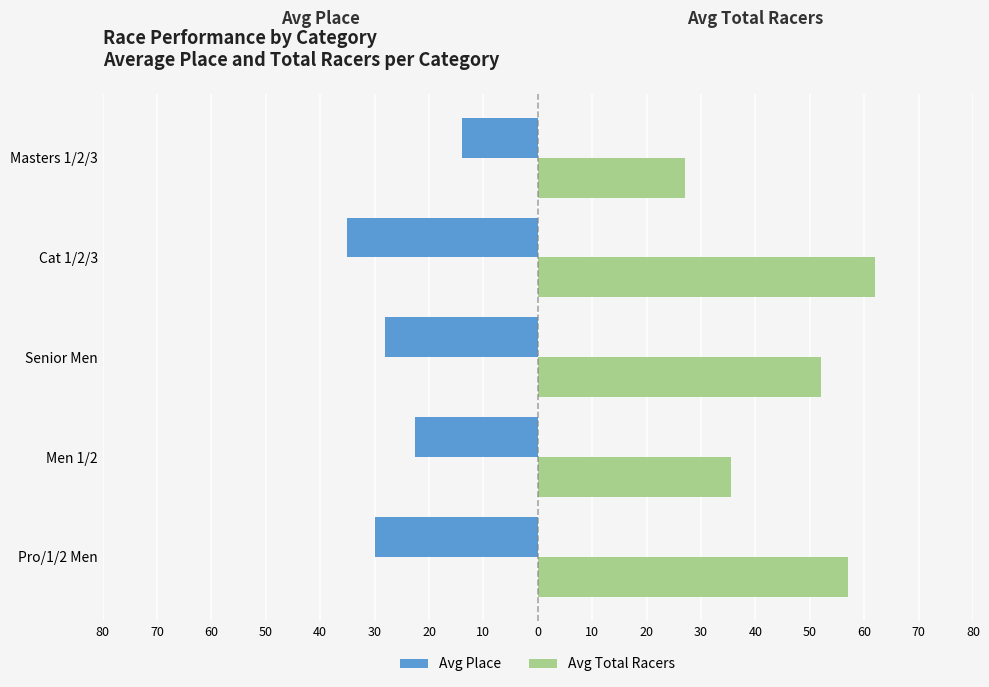

What is the maximum value shown in the chart?

62.0